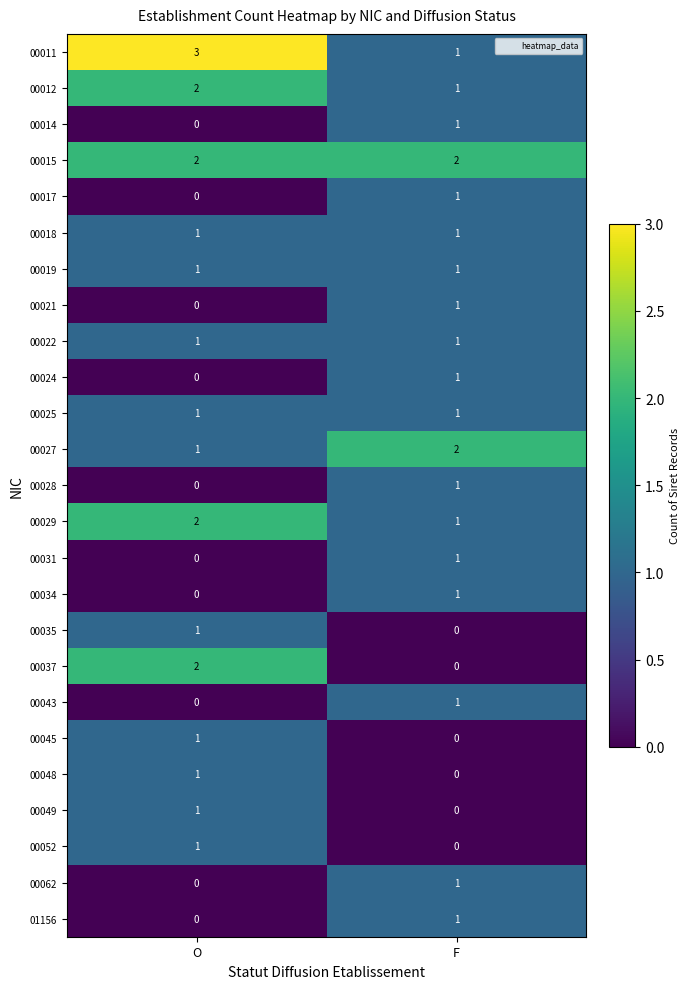

What is the total value across all series at O?

21